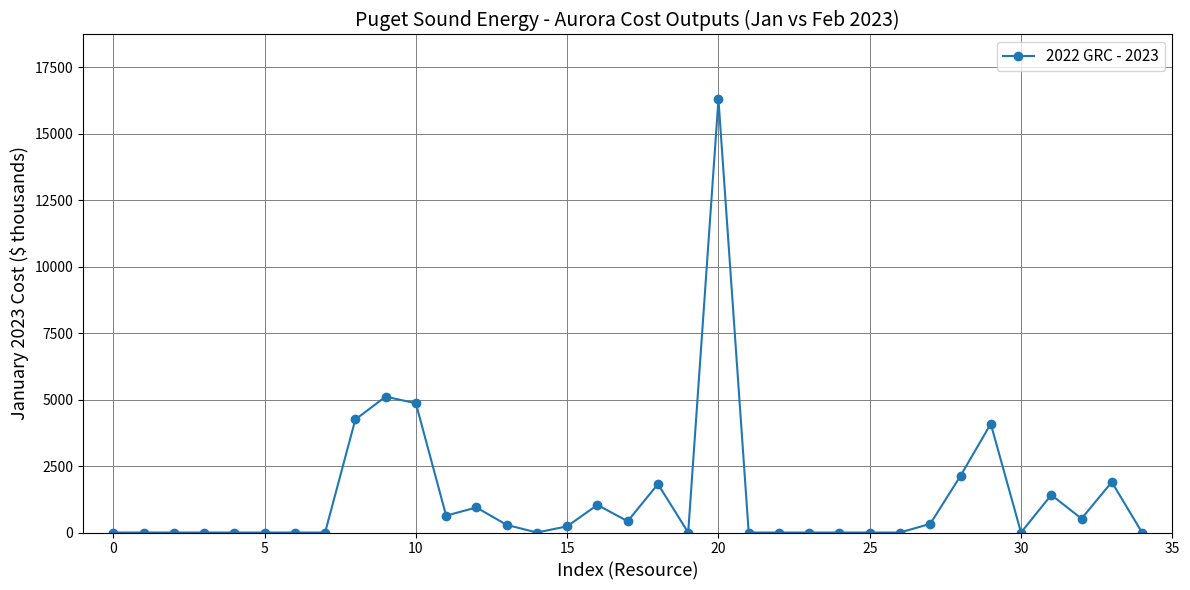

True or false: there are more than 0 points higher than both neighbors.

True